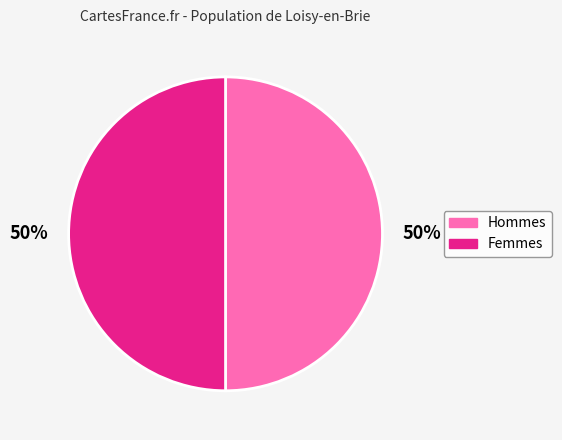

The Femmes slice represents 50% of the pie. True or false?

True